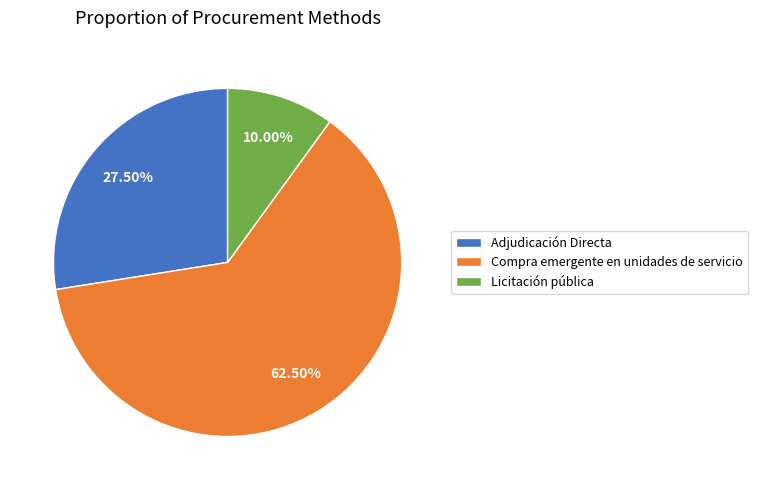

Which category has the smallest portion of the pie?

Licitación pública